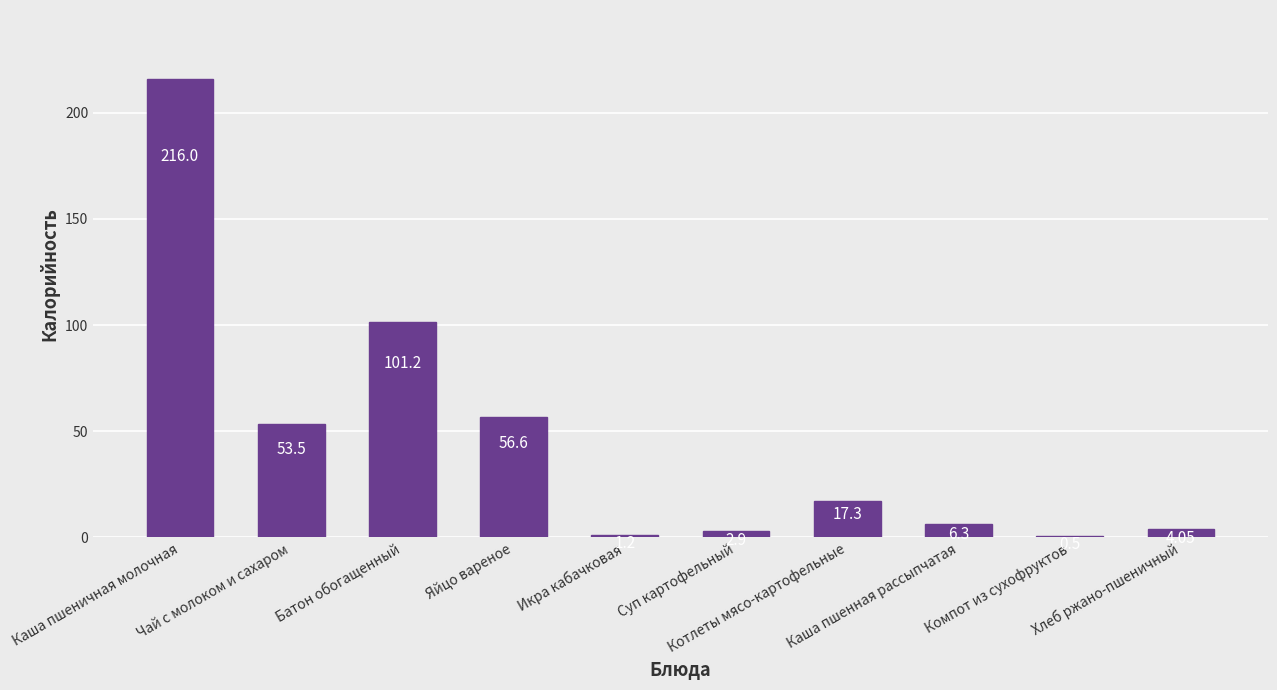

True or false: the data shows 0.2 at Компот из сухофруктов.

False